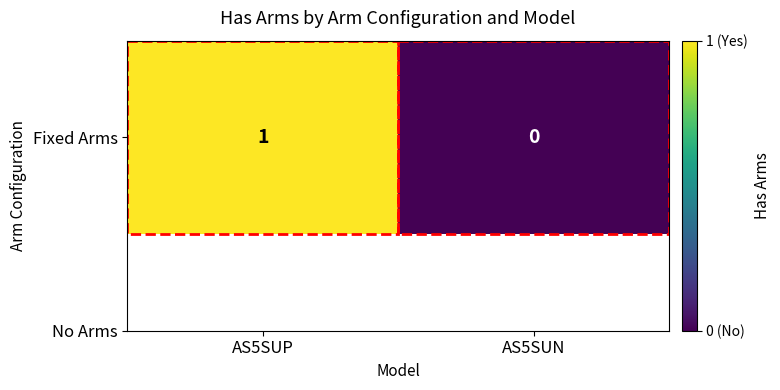

Which has a higher value, AS5SUP or AS5SUN?

AS5SUP